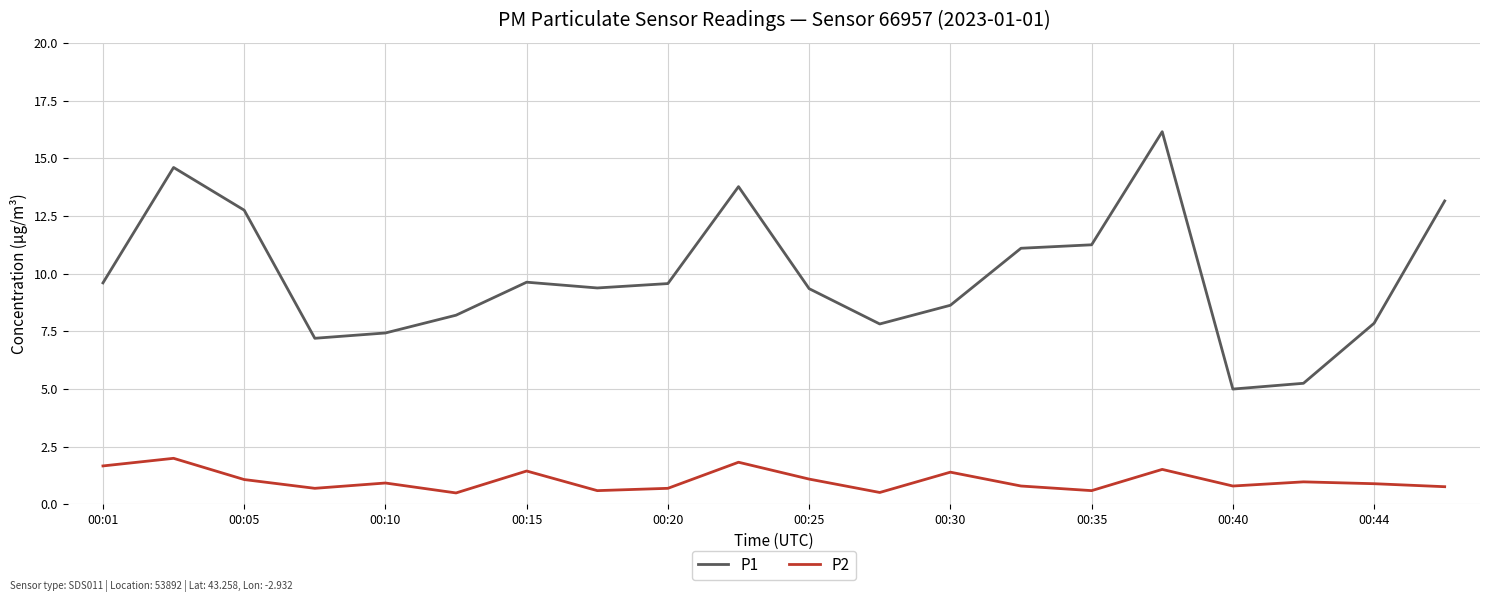

List the series in order of their peak value, highest first.

P1, P2